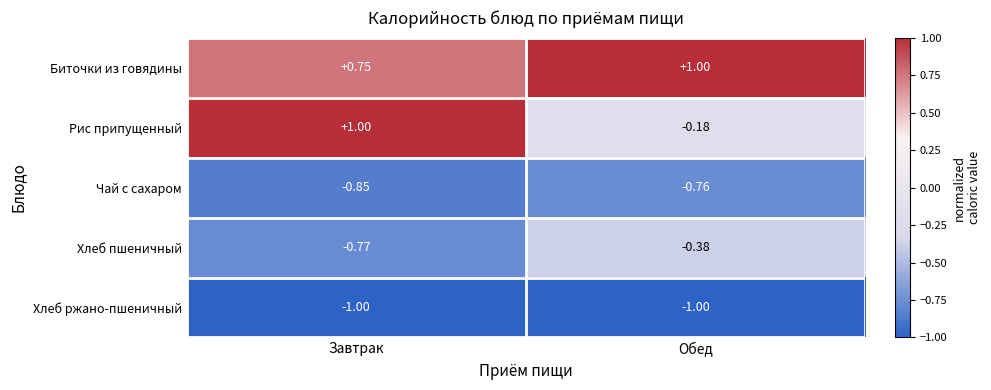

Is the value of Хлеб ржано-пшеничный at Завтрак greater than the value of Чай с сахаром at Завтрак?

No